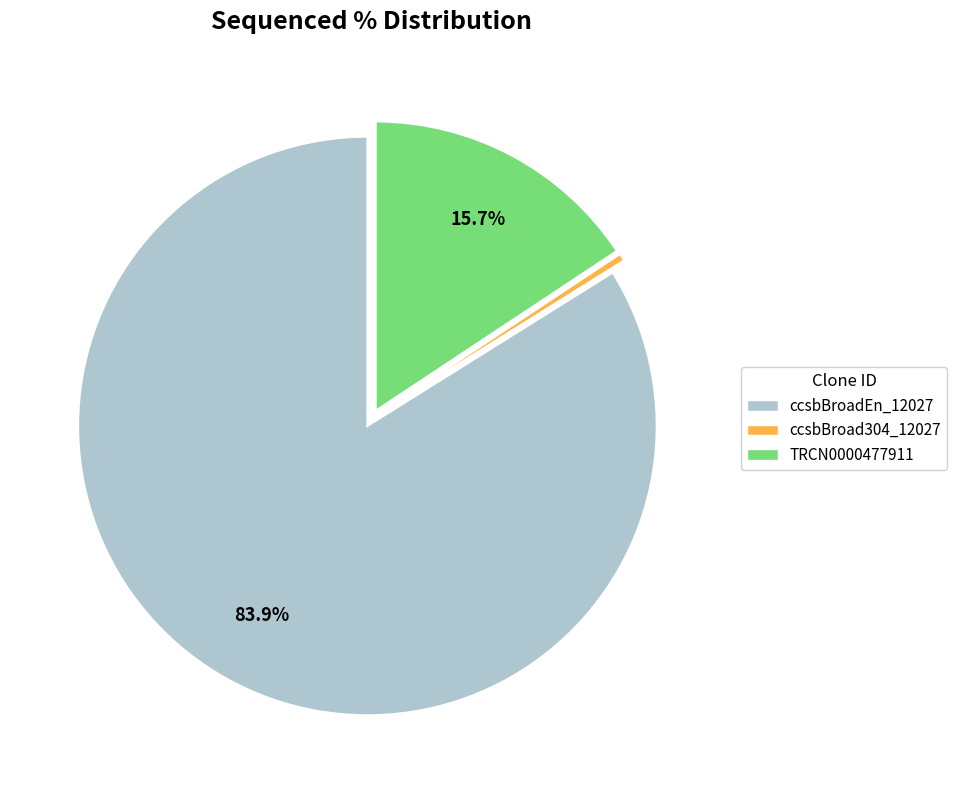

Which category accounts for the majority?

ccsbBroadEn_12027